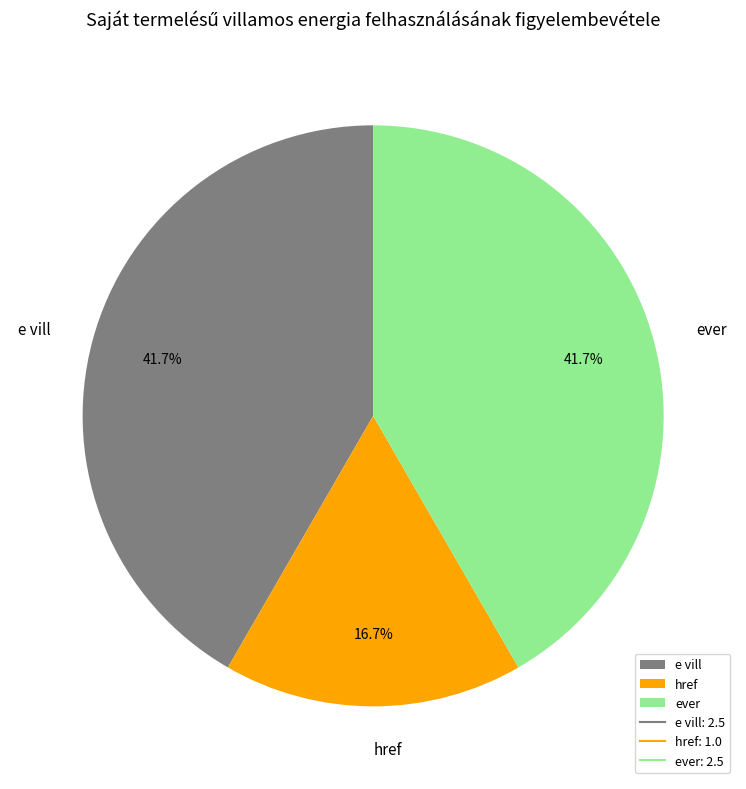

To the nearest percent, what percentage of the pie is href?

17%